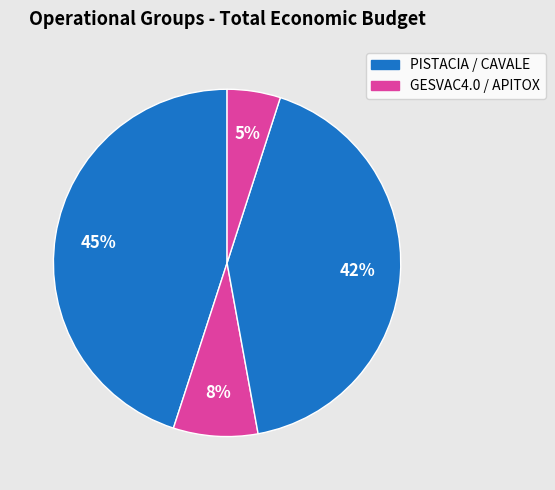

Count the number of slices in the pie.

4